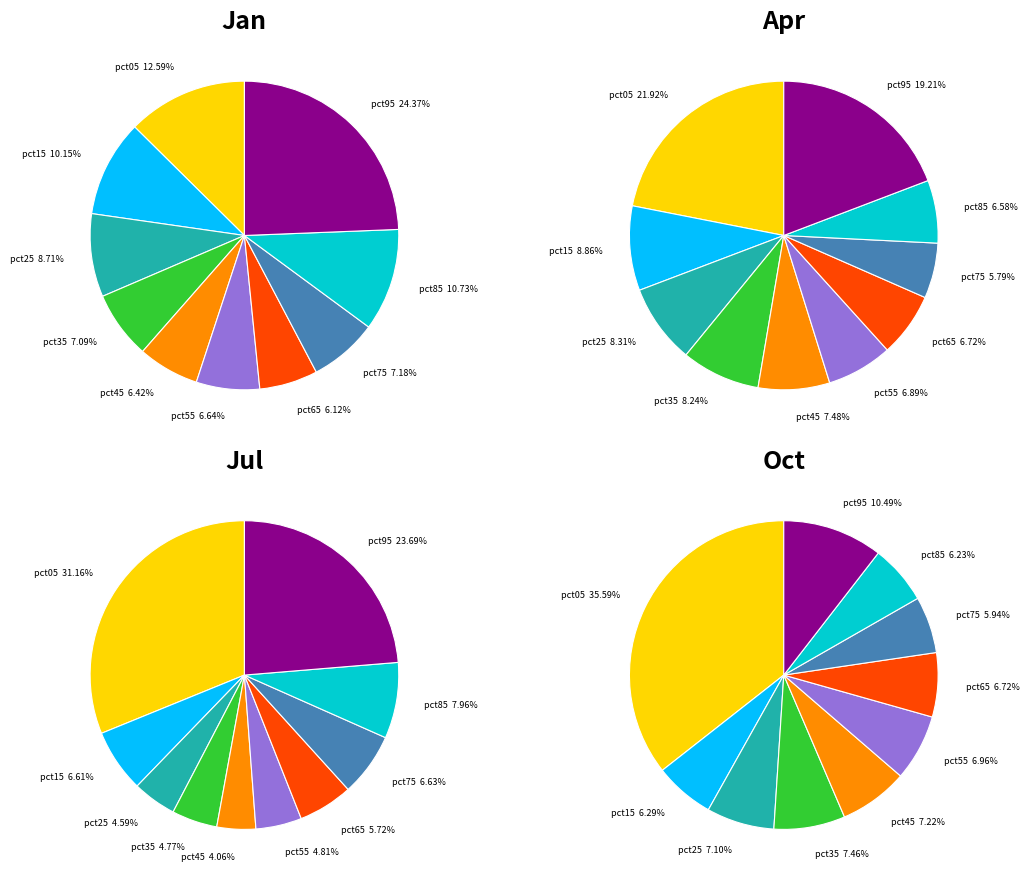

To the nearest percent, what is the difference between the pct05 and pct55 slice percentages?

29%